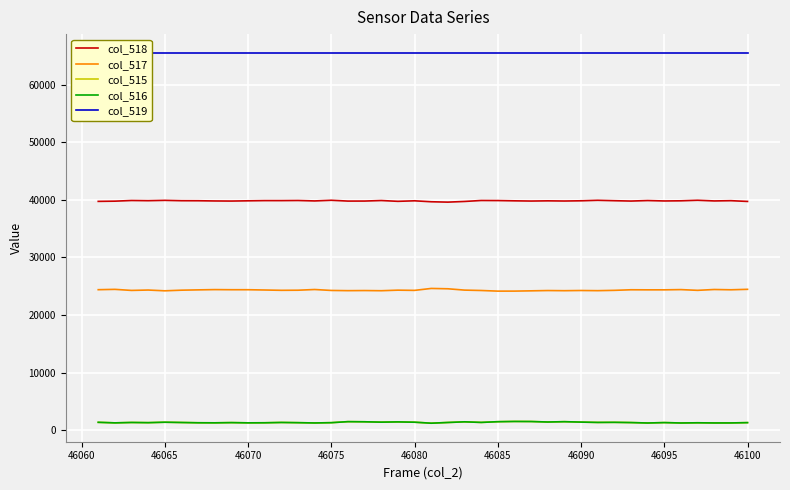

Is it true that col_517 equals 24213 at 46065?

True